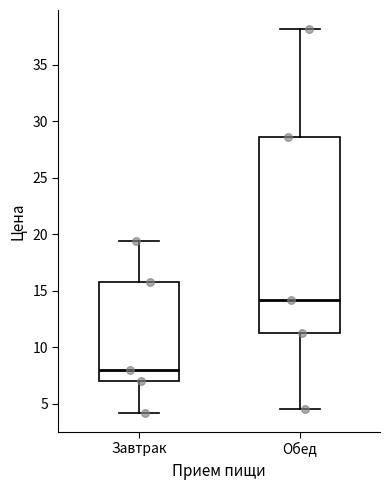

Where is the lower edge of the box for Обед on the y-axis? The values are not printed on the chart, so give them approximately, as read against the axis.

11.5